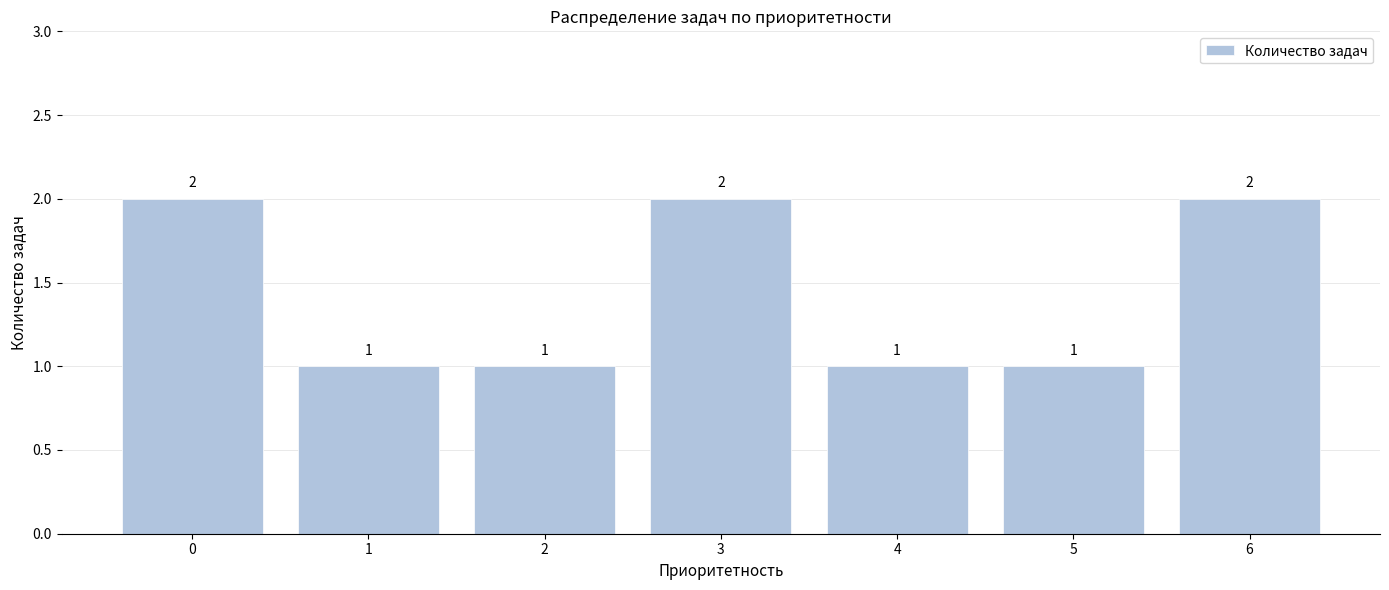

What is the value of the 6th bar from the left?

1